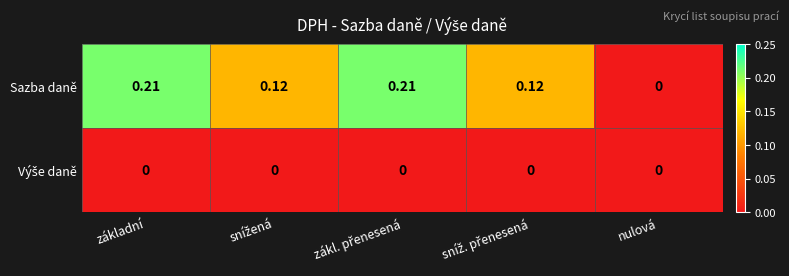

Which series has the largest total across all categories?

Sazba daně